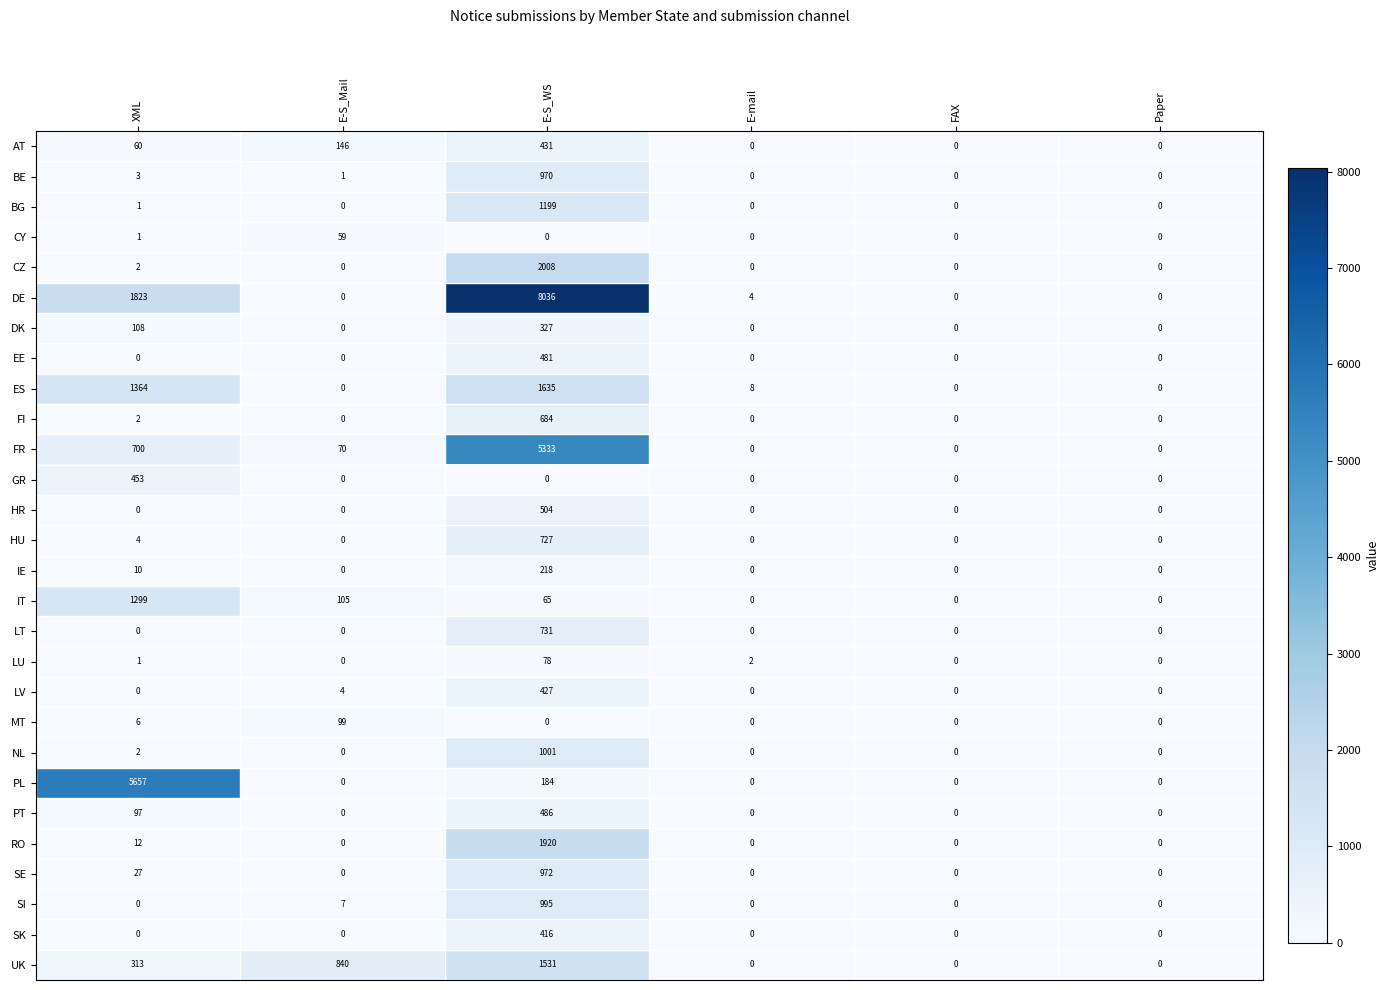

What is the difference between the BG values at E-S_WS and FAX?

1199